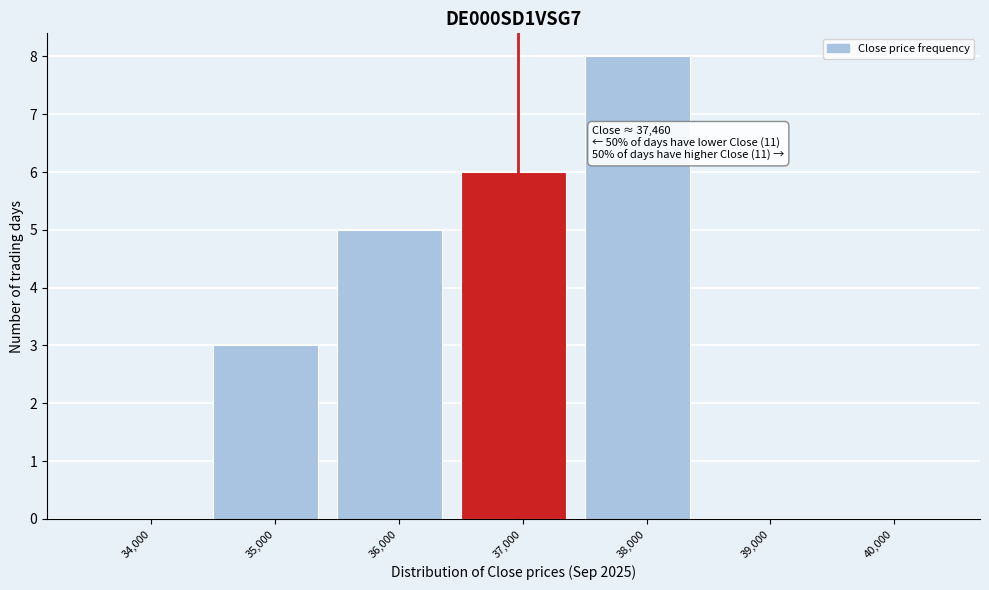

Reading right to left, transcribe all the data shown in this chart.

40,000=0	39,000=0	38,000=8	37,000=6	36,000=5	35,000=3	34,000=0